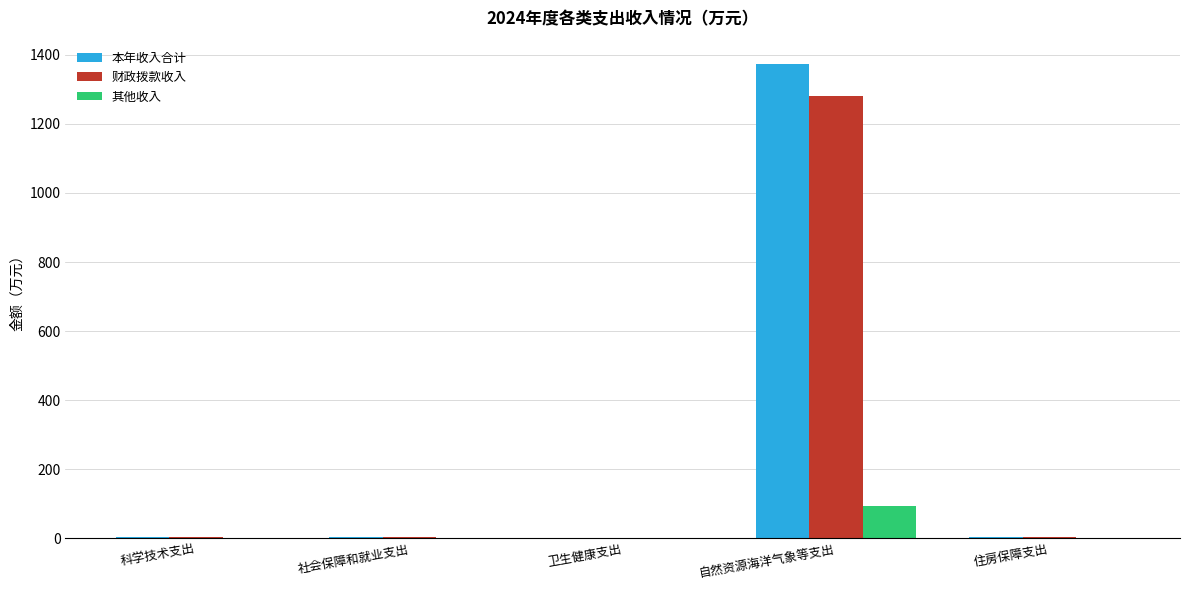

Which series changed the most between 卫生健康支出 and 自然资源海洋气象等支出?

本年收入合计